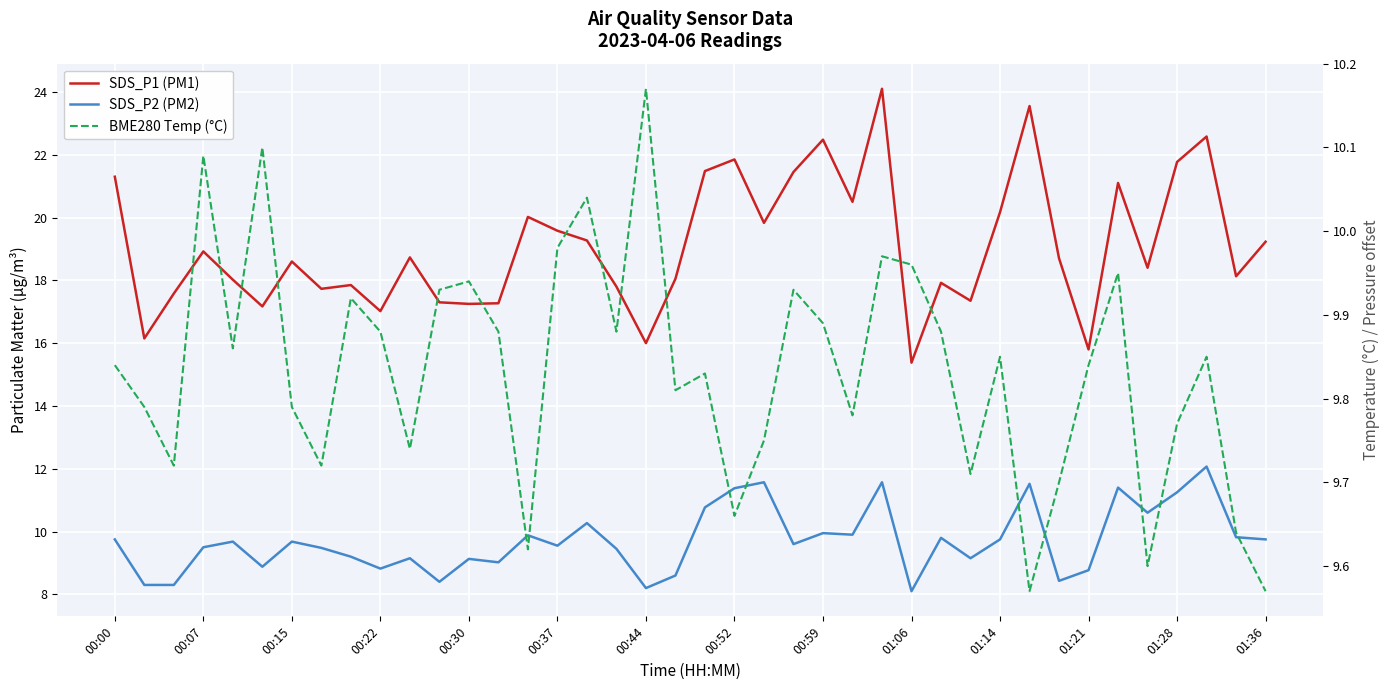

True or false: SDS_P1 (PM1) and SDS_P2 (PM2) cross at least once.

False